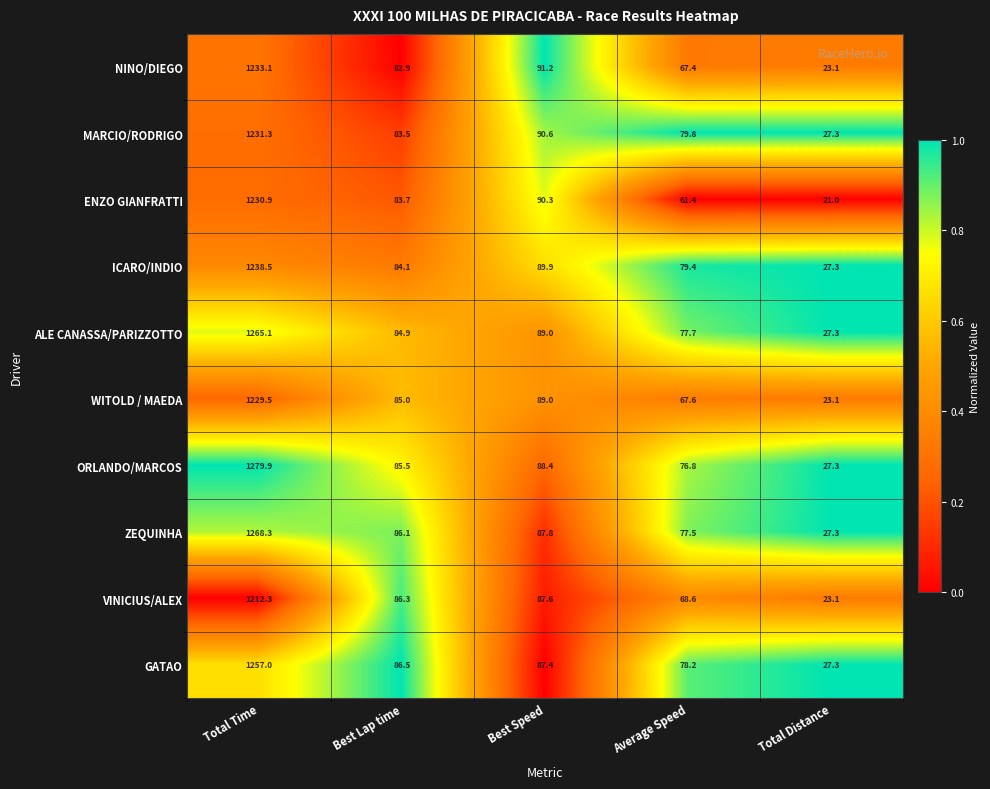

The WITOLD / MAEDA series shows 67.6 at Average Speed. True or false?

True